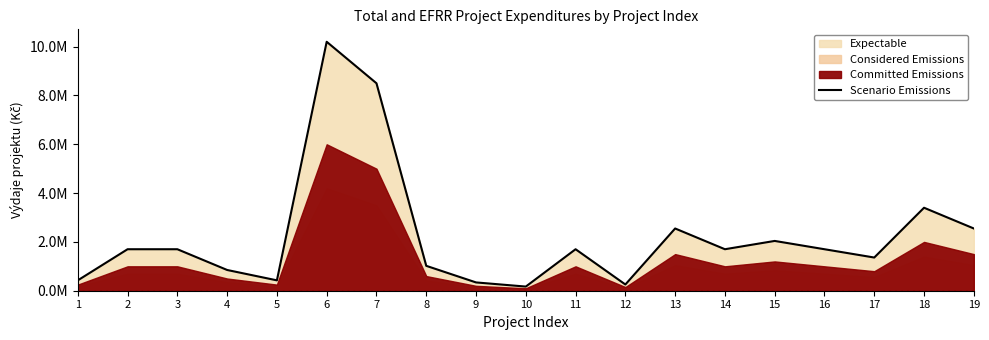

Reading left to right, transcribe all the data shown in this chart.

425000	1700000	1700000	850000	425000	10200000	8500000	1020000	340000	170000	1700000	255000	2550000	1700000	2040000	1700000	1360000	3400000	2550000